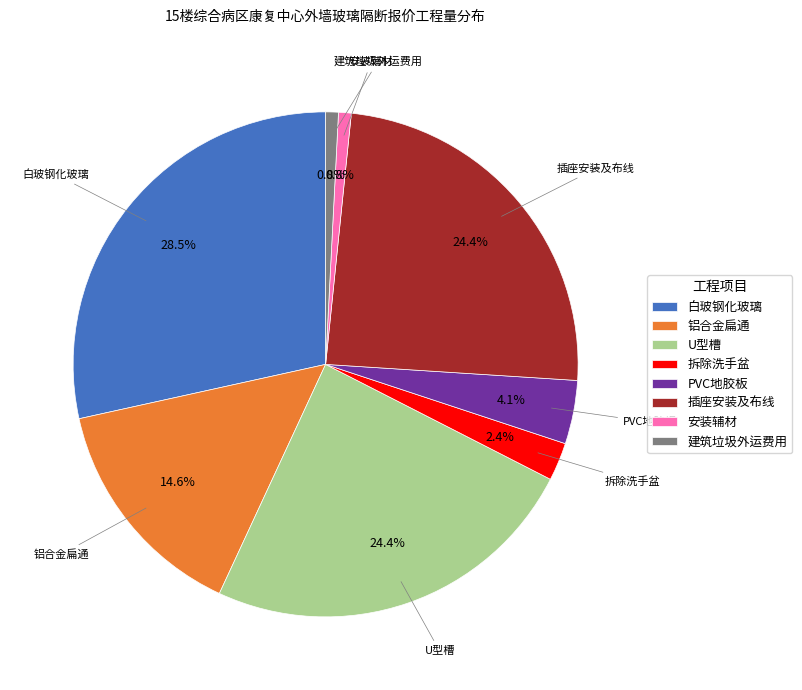

Is there any slice that represents more than half of the pie?

No